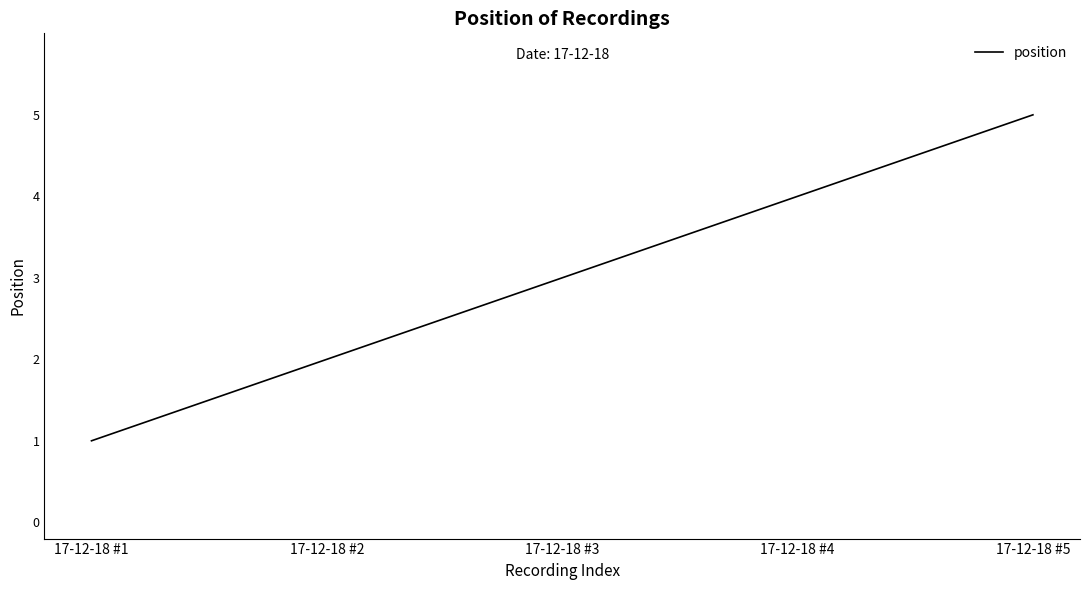

What is the change in value from 17-12-18 #3 to 17-12-18 #4?

+1